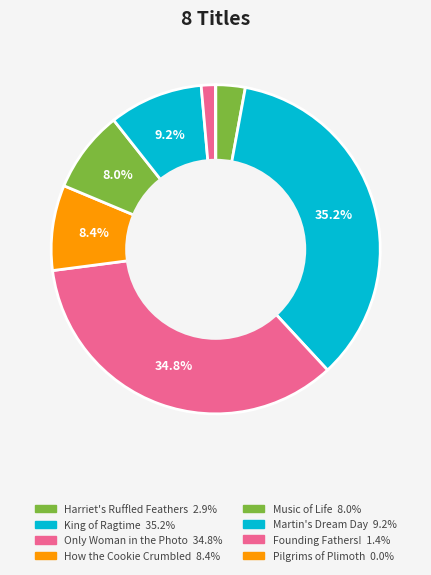

Between Music of Life and Martin's Dream Day, which is larger?

Martin's Dream Day